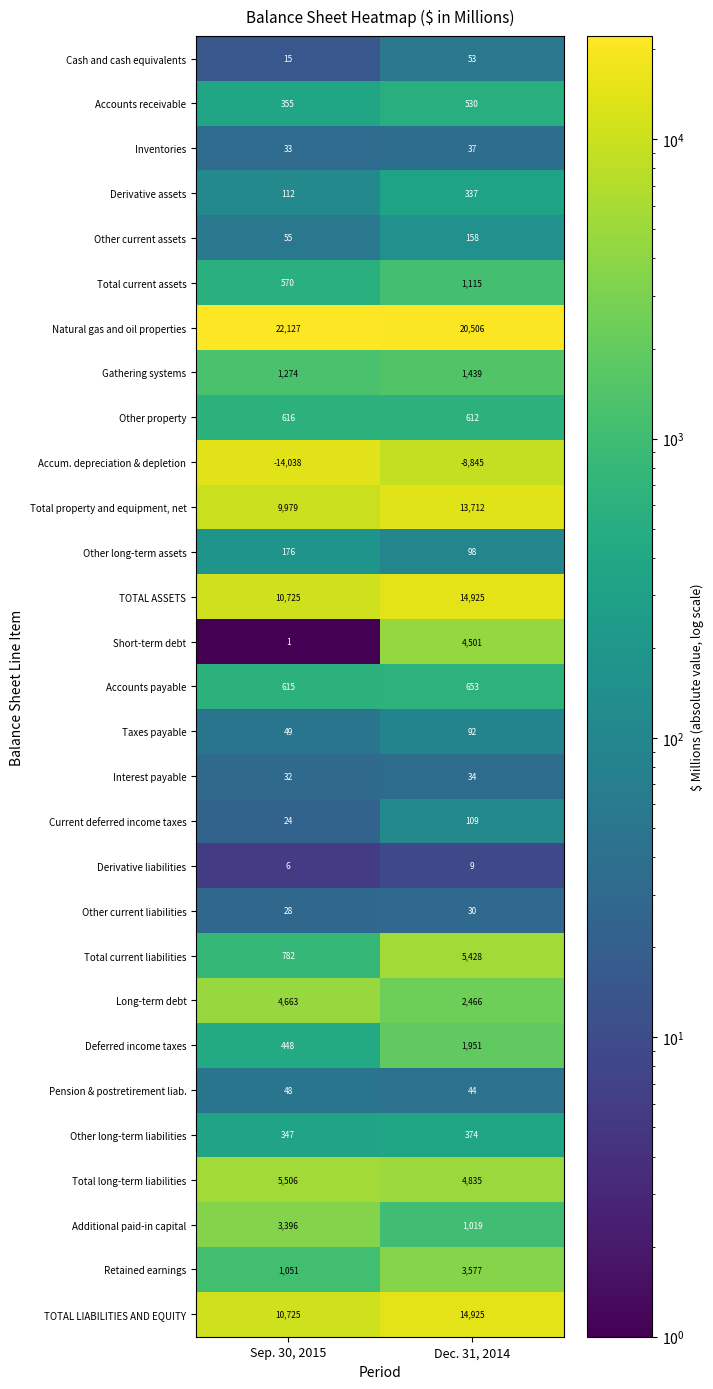

Where is TOTAL LIABILITIES AND EQUITY nearest to the value 12825?

Sep. 30, 2015